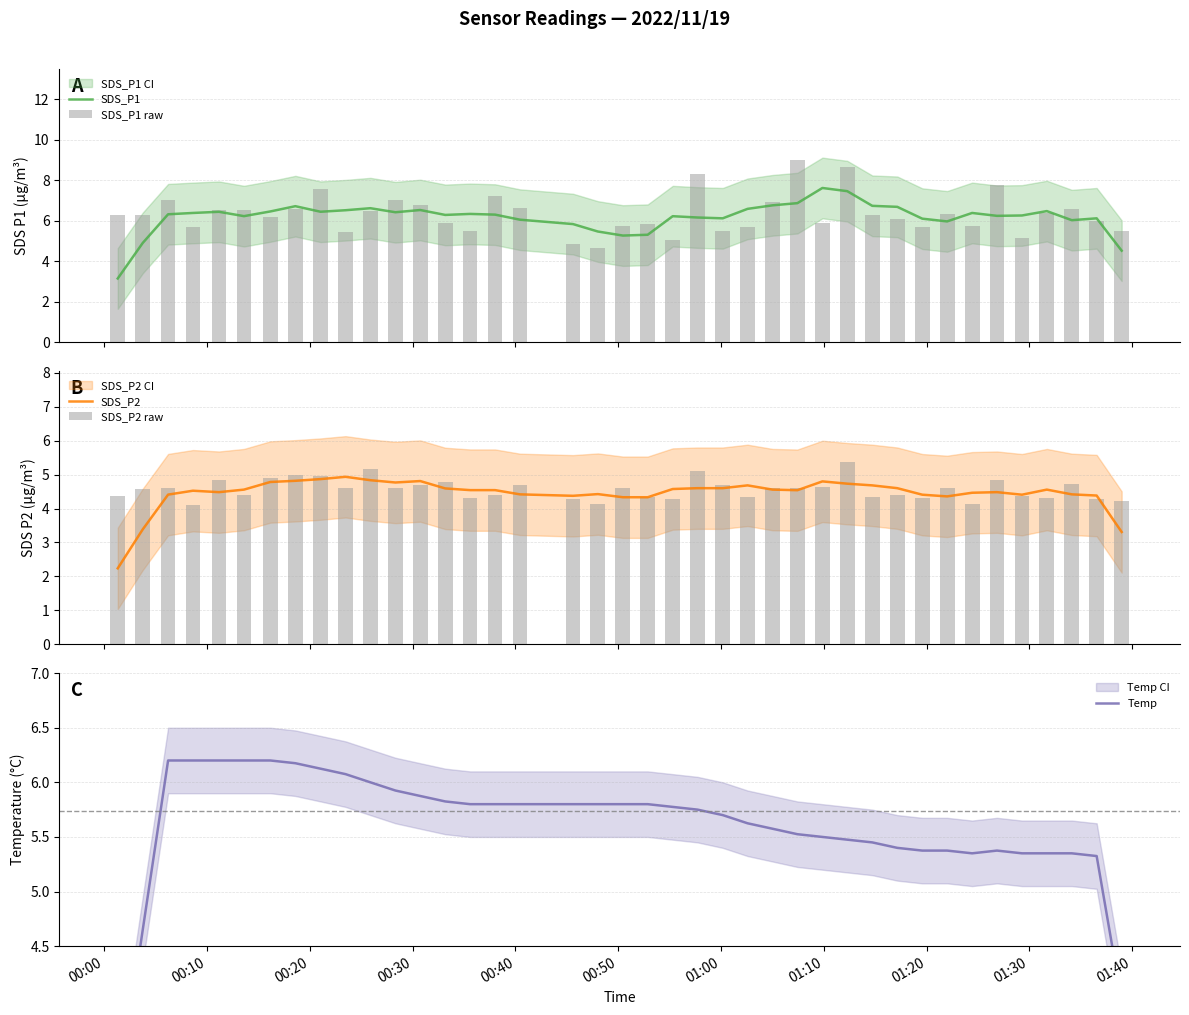

How many values in the SDS_P1 series exceed 6?

32